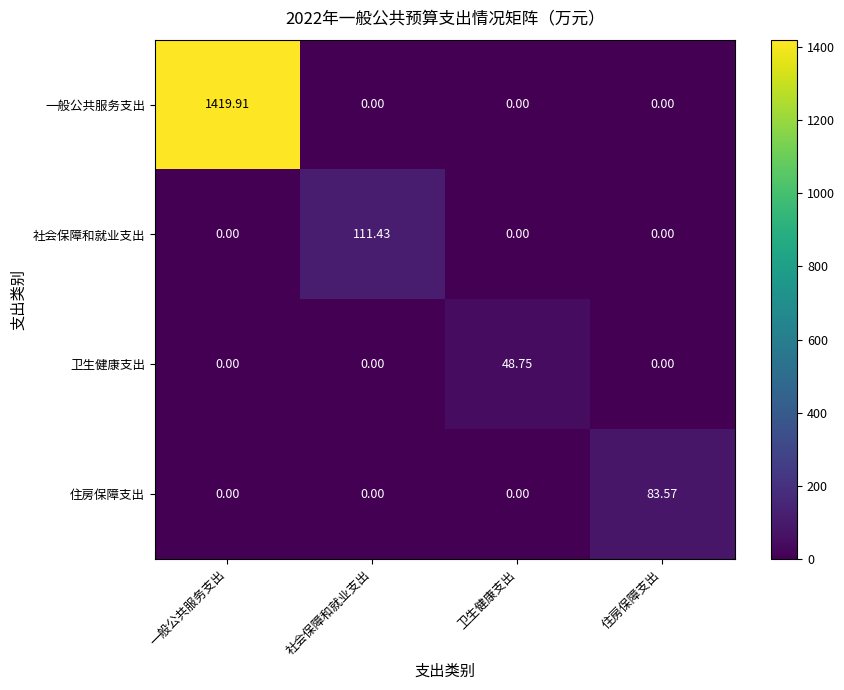

Is the value of 社会保障和就业支出 at 社会保障和就业支出 greater than the value of 一般公共服务支出 at 一般公共服务支出?

No